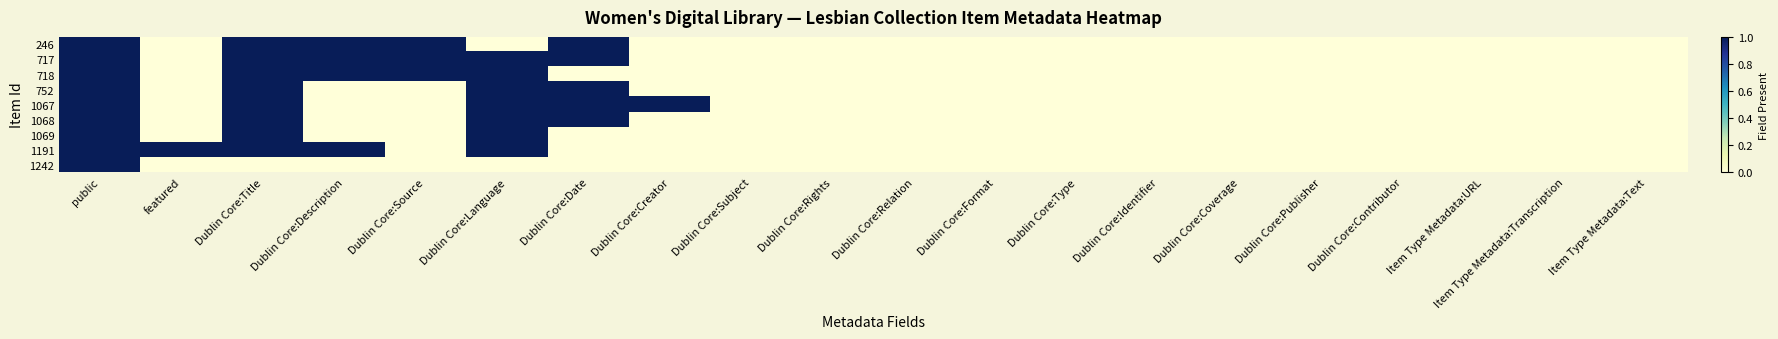

Reading left to right, transcribe all the data shown in this chart.

246: public=1	featured=0	Dublin Core:Title=1	Dublin Core:Description=1	Dublin Core:Source=1	Dublin Core:Language=0	Dublin Core:Date=1	Dublin Core:Creator=0	Dublin Core:Subject=0	Dublin Core:Rights=0	Dublin Core:Relation=0	Dublin Core:Format=0	Dublin Core:Type=0	Dublin Core:Identifier=0	Dublin Core:Coverage=0	Dublin Core:Publisher=0	Dublin Core:Contributor=0	Item Type Metadata:URL=0	Item Type Metadata:Transcription=0	Item Type Metadata:Text=0
717: public=1	featured=0	Dublin Core:Title=1	Dublin Core:Description=1	Dublin Core:Source=1	Dublin Core:Language=1	Dublin Core:Date=1	Dublin Core:Creator=0	Dublin Core:Subject=0	Dublin Core:Rights=0	Dublin Core:Relation=0	Dublin Core:Format=0	Dublin Core:Type=0	Dublin Core:Identifier=0	Dublin Core:Coverage=0	Dublin Core:Publisher=0	Dublin Core:Contributor=0	Item Type Metadata:URL=0	Item Type Metadata:Transcription=0	Item Type Metadata:Text=0
718: public=1	featured=0	Dublin Core:Title=1	Dublin Core:Description=1	Dublin Core:Source=1	Dublin Core:Language=1	Dublin Core:Date=0	Dublin Core:Creator=0	Dublin Core:Subject=0	Dublin Core:Rights=0	Dublin Core:Relation=0	Dublin Core:Format=0	Dublin Core:Type=0	Dublin Core:Identifier=0	Dublin Core:Coverage=0	Dublin Core:Publisher=0	Dublin Core:Contributor=0	Item Type Metadata:URL=0	Item Type Metadata:Transcription=0	Item Type Metadata:Text=0
752: public=1	featured=0	Dublin Core:Title=1	Dublin Core:Description=0	Dublin Core:Source=0	Dublin Core:Language=1	Dublin Core:Date=1	Dublin Core:Creator=0	Dublin Core:Subject=0	Dublin Core:Rights=0	Dublin Core:Relation=0	Dublin Core:Format=0	Dublin Core:Type=0	Dublin Core:Identifier=0	Dublin Core:Coverage=0	Dublin Core:Publisher=0	Dublin Core:Contributor=0	Item Type Metadata:URL=0	Item Type Metadata:Transcription=0	Item Type Metadata:Text=0
1067: public=1	featured=0	Dublin Core:Title=1	Dublin Core:Description=0	Dublin Core:Source=0	Dublin Core:Language=1	Dublin Core:Date=1	Dublin Core:Creator=1	Dublin Core:Subject=0	Dublin Core:Rights=0	Dublin Core:Relation=0	Dublin Core:Format=0	Dublin Core:Type=0	Dublin Core:Identifier=0	Dublin Core:Coverage=0	Dublin Core:Publisher=0	Dublin Core:Contributor=0	Item Type Metadata:URL=0	Item Type Metadata:Transcription=0	Item Type Metadata:Text=0
1068: public=1	featured=0	Dublin Core:Title=1	Dublin Core:Description=0	Dublin Core:Source=0	Dublin Core:Language=1	Dublin Core:Date=1	Dublin Core:Creator=0	Dublin Core:Subject=0	Dublin Core:Rights=0	Dublin Core:Relation=0	Dublin Core:Format=0	Dublin Core:Type=0	Dublin Core:Identifier=0	Dublin Core:Coverage=0	Dublin Core:Publisher=0	Dublin Core:Contributor=0	Item Type Metadata:URL=0	Item Type Metadata:Transcription=0	Item Type Metadata:Text=0
1069: public=1	featured=0	Dublin Core:Title=1	Dublin Core:Description=0	Dublin Core:Source=0	Dublin Core:Language=1	Dublin Core:Date=0	Dublin Core:Creator=0	Dublin Core:Subject=0	Dublin Core:Rights=0	Dublin Core:Relation=0	Dublin Core:Format=0	Dublin Core:Type=0	Dublin Core:Identifier=0	Dublin Core:Coverage=0	Dublin Core:Publisher=0	Dublin Core:Contributor=0	Item Type Metadata:URL=0	Item Type Metadata:Transcription=0	Item Type Metadata:Text=0
1191: public=1	featured=1	Dublin Core:Title=1	Dublin Core:Description=1	Dublin Core:Source=0	Dublin Core:Language=1	Dublin Core:Date=0	Dublin Core:Creator=0	Dublin Core:Subject=0	Dublin Core:Rights=0	Dublin Core:Relation=0	Dublin Core:Format=0	Dublin Core:Type=0	Dublin Core:Identifier=0	Dublin Core:Coverage=0	Dublin Core:Publisher=0	Dublin Core:Contributor=0	Item Type Metadata:URL=0	Item Type Metadata:Transcription=0	Item Type Metadata:Text=0
1242: public=1	featured=0	Dublin Core:Title=0	Dublin Core:Description=0	Dublin Core:Source=0	Dublin Core:Language=0	Dublin Core:Date=0	Dublin Core:Creator=0	Dublin Core:Subject=0	Dublin Core:Rights=0	Dublin Core:Relation=0	Dublin Core:Format=0	Dublin Core:Type=0	Dublin Core:Identifier=0	Dublin Core:Coverage=0	Dublin Core:Publisher=0	Dublin Core:Contributor=0	Item Type Metadata:URL=0	Item Type Metadata:Transcription=0	Item Type Metadata:Text=0